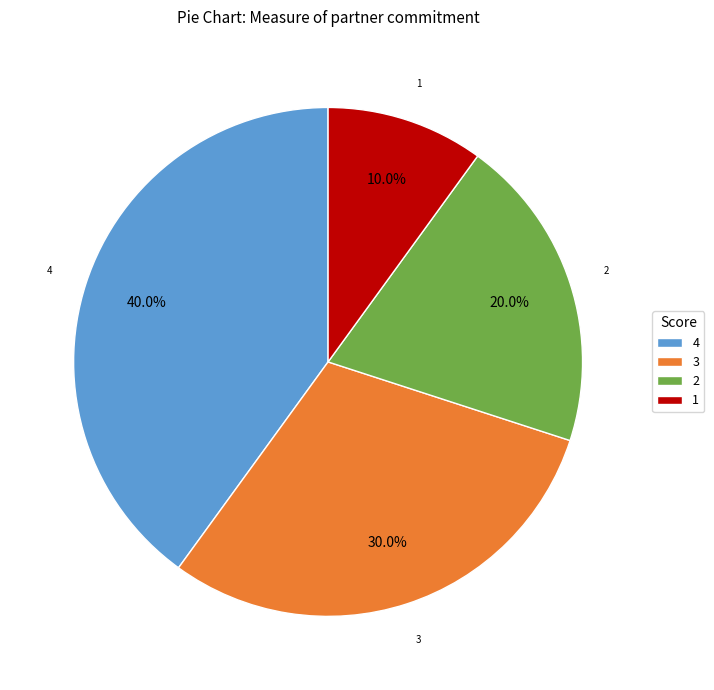

What is the ratio of the value at 2 to the value at 4?

0.5